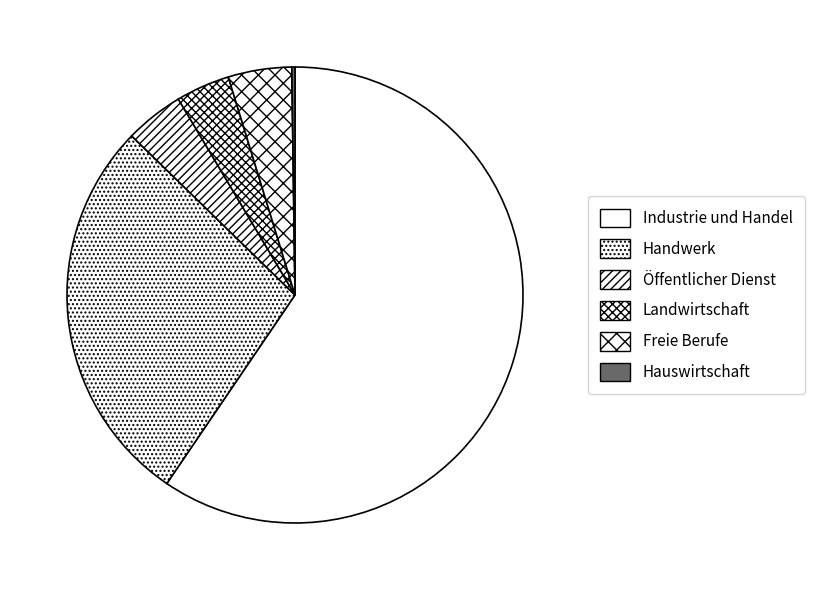

To the nearest percent, what portion does Freie Berufe represent?

4%